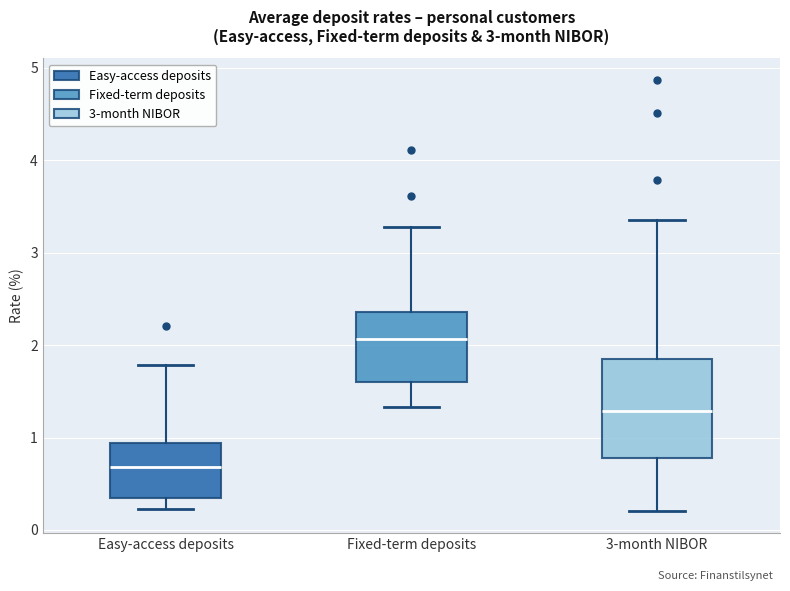

Reading left to right, transcribe this box plot: for each box, give where its median line is, the range the box spans, and where its two whiskers end, as read against the y-axis. The values are not printed on the chart, so give them approximately, as read against the axis.

Easy-access deposits: median 0.7, box 0.3 to 0.9, whiskers 0.2 to 1.8
Fixed-term deposits: median 2.1, box 1.6 to 2.4, whiskers 1.3 to 3.3
3-month NIBOR: median 1.3, box 0.8 to 1.8, whiskers 0.2 to 3.4